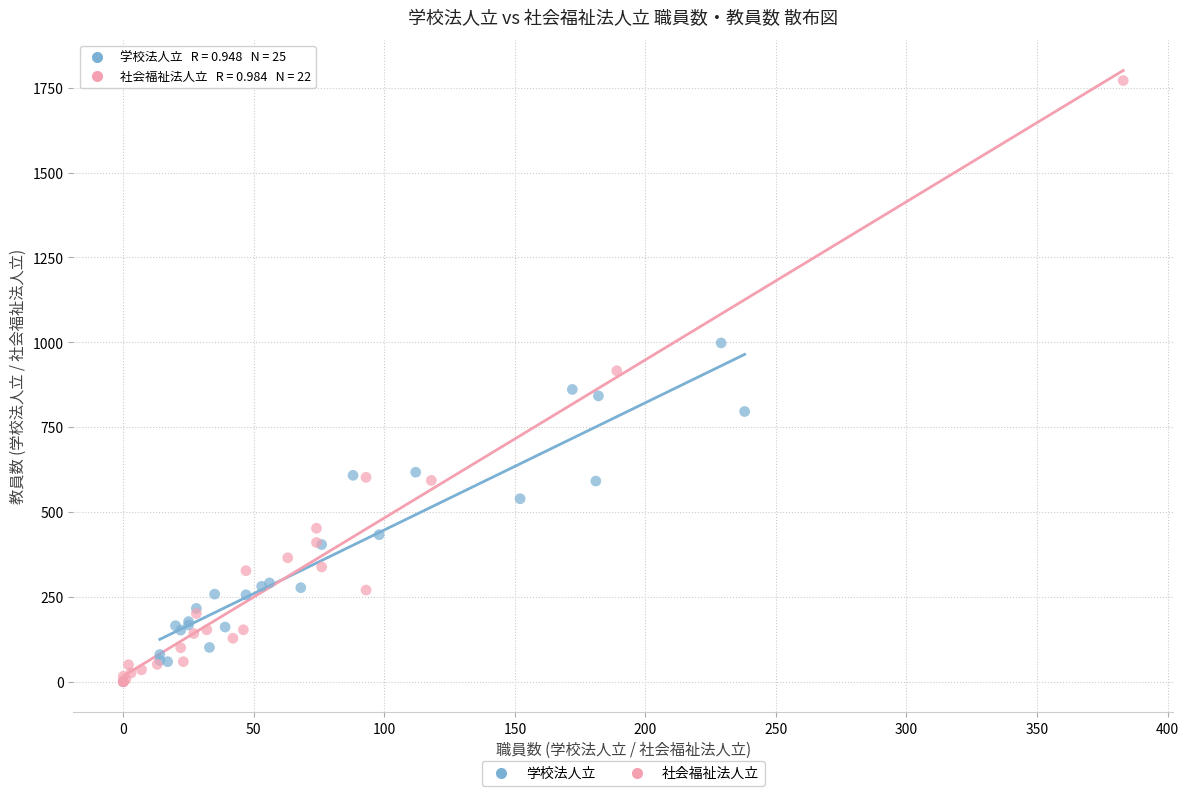

Which series reaches the maximum Y coordinate?

社会福祉法人立